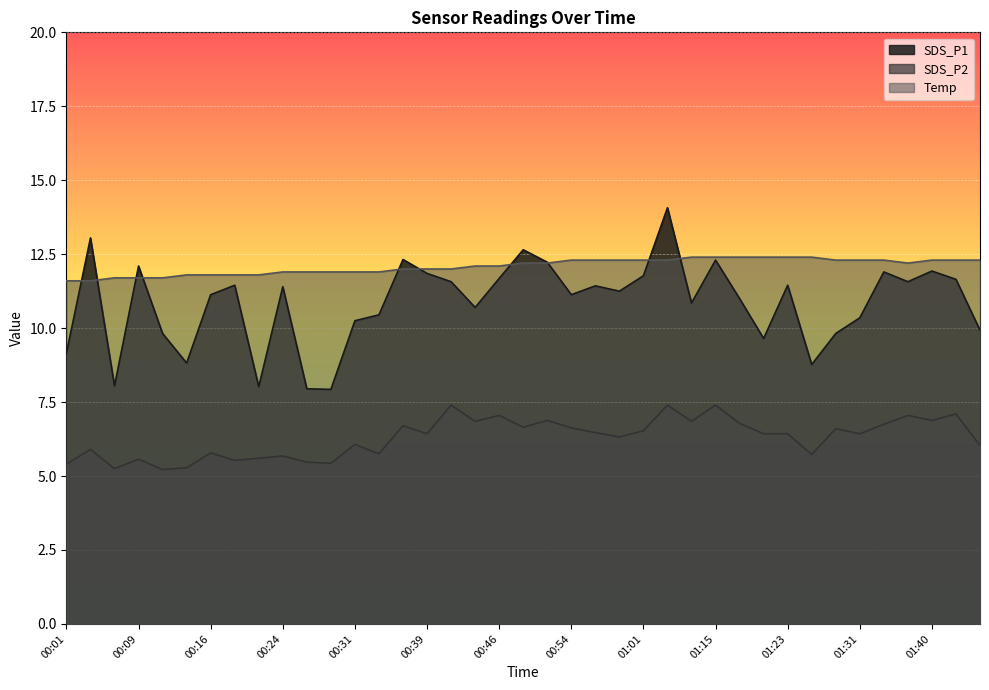

Reading left to right, list all the values displayed in this chart.

SDS_P1: 9.2	13.1	8.1	12.1	9.8	8.8	11.1	11.4	8.0	11.4	8.0	7.9	10.2	10.4	12.3	11.8	11.6	10.7	11.7	12.7	12.2	11.1	11.4	11.2	11.8	14.1	10.8	12.3	11.0	9.7	11.4	8.8	9.8	10.3	11.9	11.6	11.9	11.7	9.9
SDS_P2: 5.4	5.9	5.2	5.6	5.2	5.3	5.8	5.5	5.6	5.7	5.5	5.4	6.1	5.8	6.7	6.4	7.4	6.8	7.0	6.7	6.9	6.6	6.5	6.3	6.5	7.4	6.8	7.4	6.8	6.4	6.4	5.7	6.6	6.4	6.8	7.0	6.9	7.1	6.0
Temp: 11.6	11.6	11.7	11.7	11.7	11.8	11.8	11.8	11.8	11.9	11.9	11.9	11.9	11.9	12.0	12.0	12.0	12.1	12.1	12.2	12.2	12.3	12.3	12.3	12.3	12.3	12.4	12.4	12.4	12.4	12.4	12.4	12.3	12.3	12.3	12.2	12.3	12.3	12.3